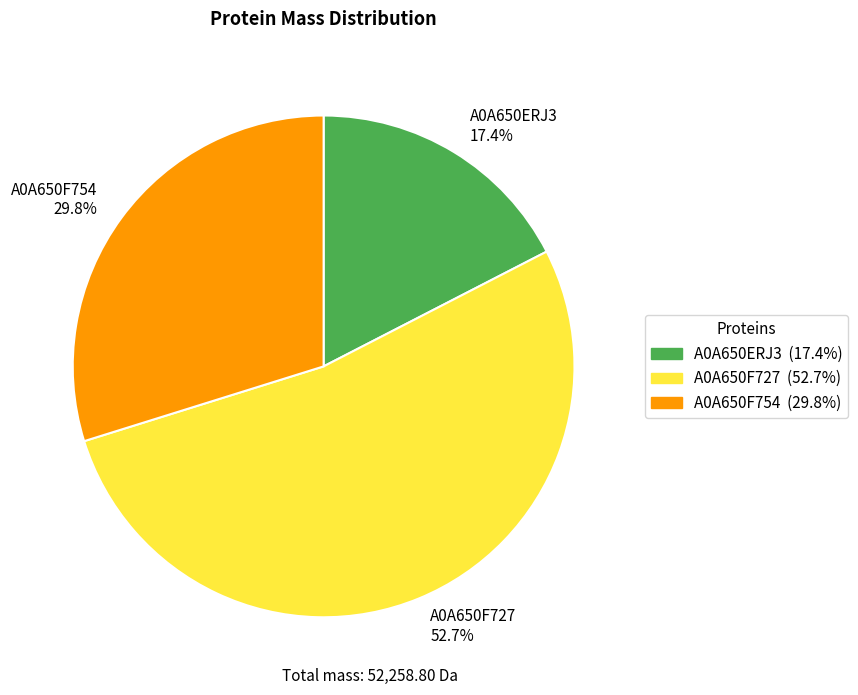

Which category accounts for the majority?

A0A650F727